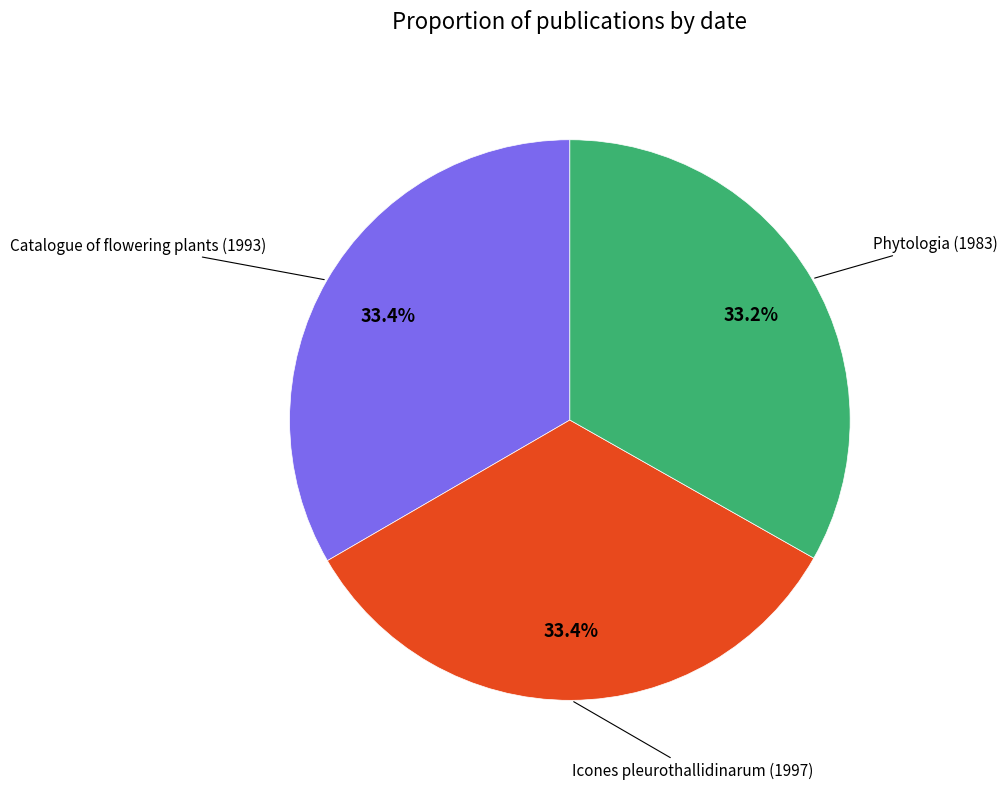

What is the total percentage of Catalogue of flowering plants (1993) and Icones pleurothallidinarum (1997)?

66.8%